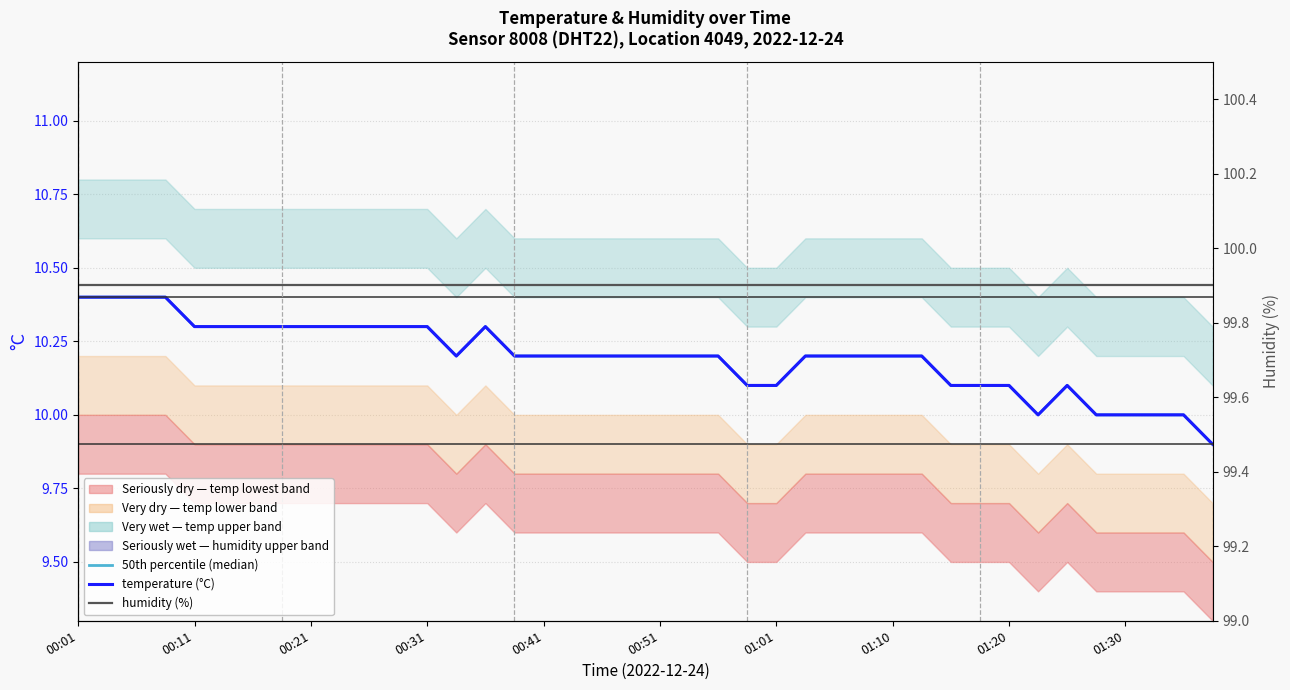

True or false: temperature (°C, observations) has more than 1 points higher than both neighbors.

True